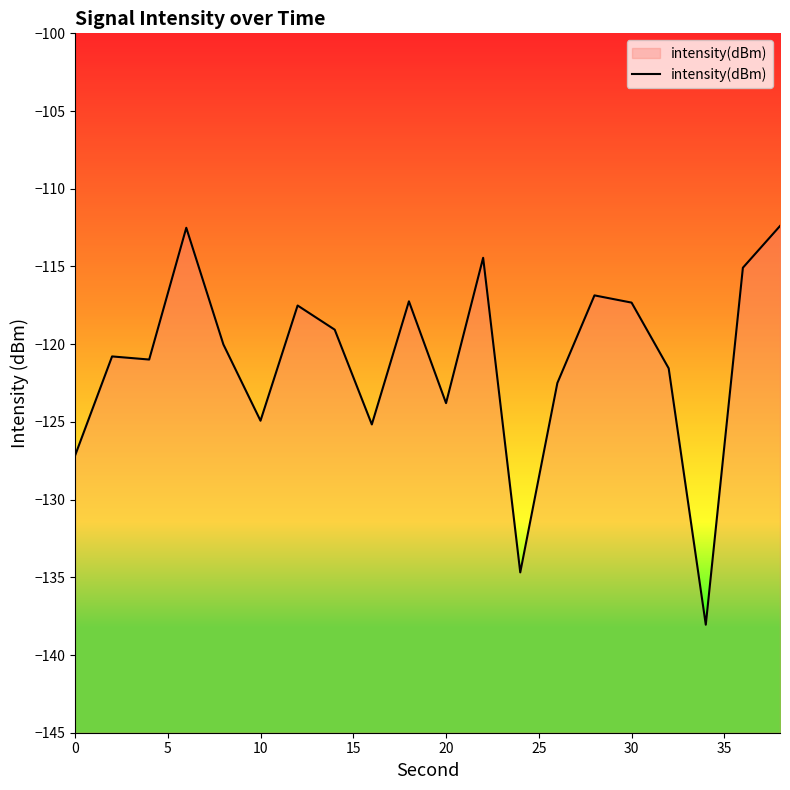

What is the smallest value displayed?

-138.1